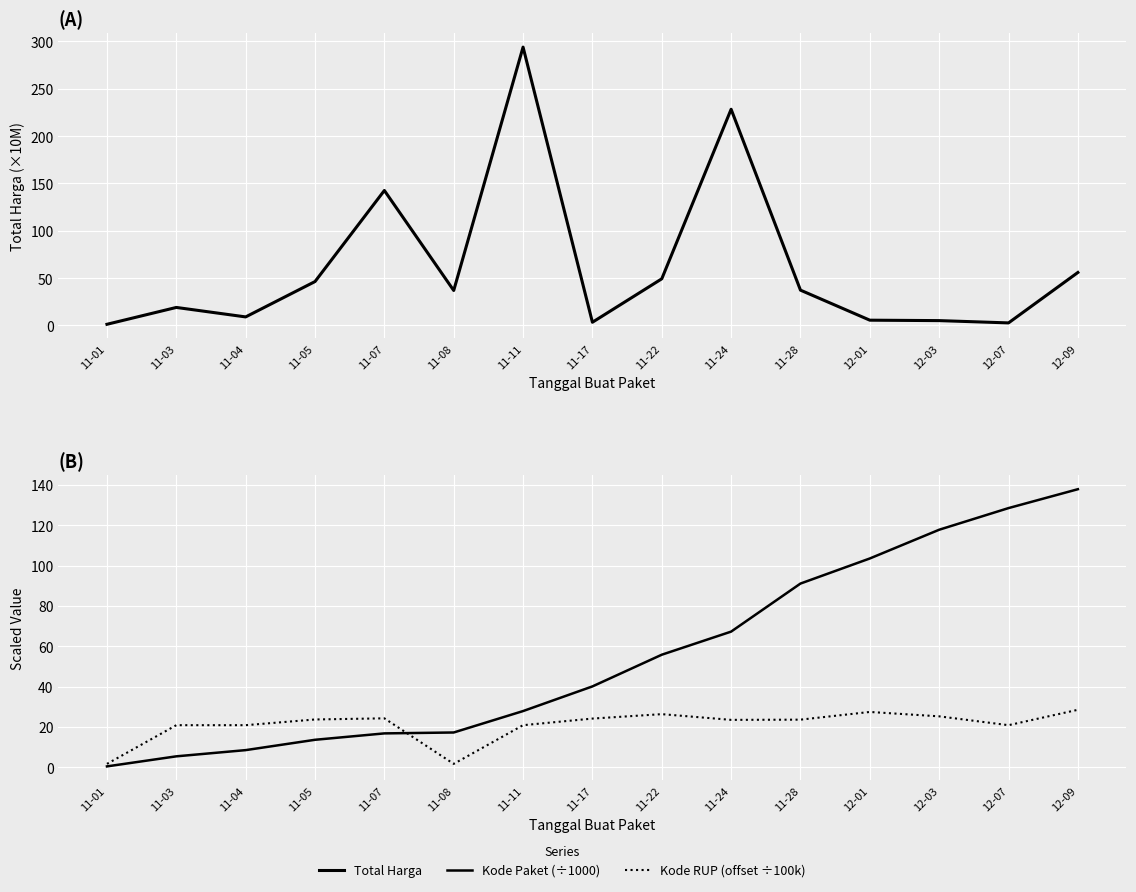

Where is the first local minimum for Total Harga?

11-04